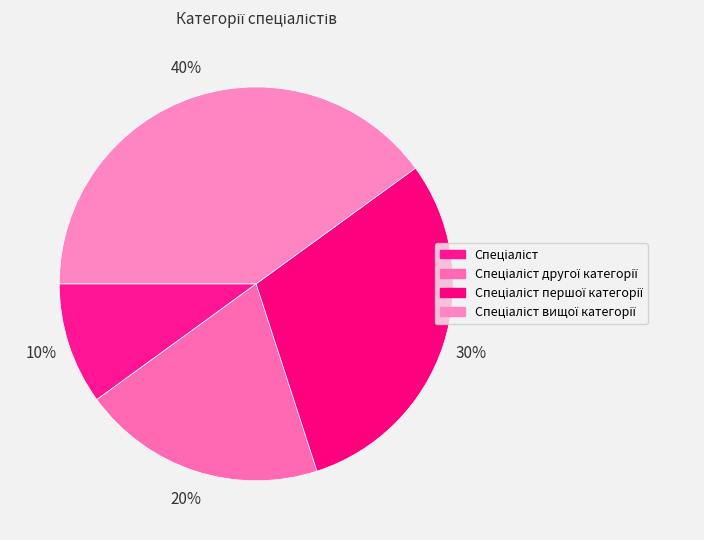

To the nearest percent, what is the average slice percentage?

25%